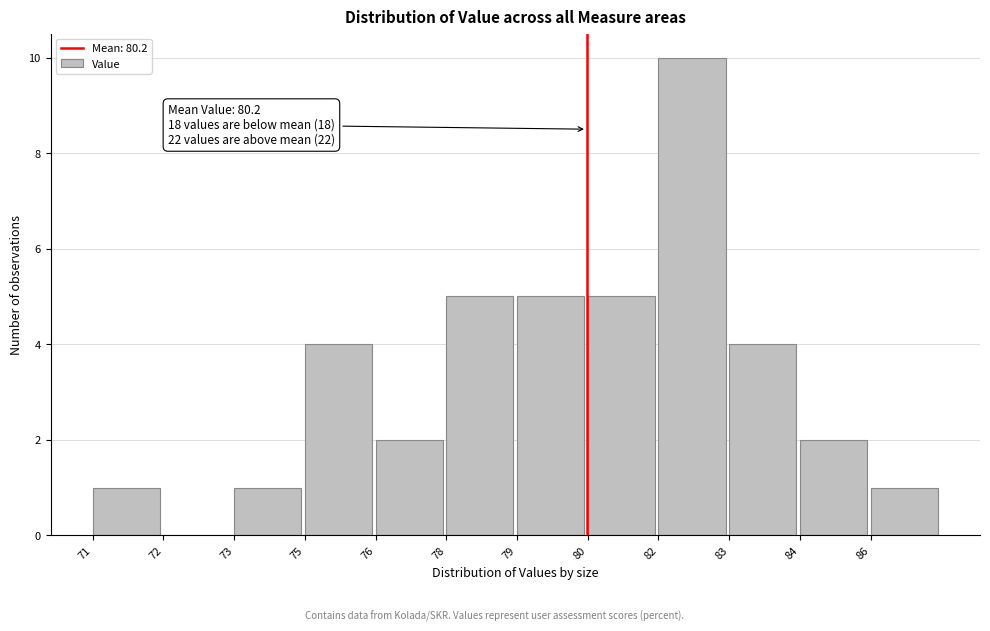

Reading left to right, extract all data points from this chart.

71=1	72=0	73=1	75=4	76=2	78=5	79=5	80=5	82=10	83=4	84=2	86=1